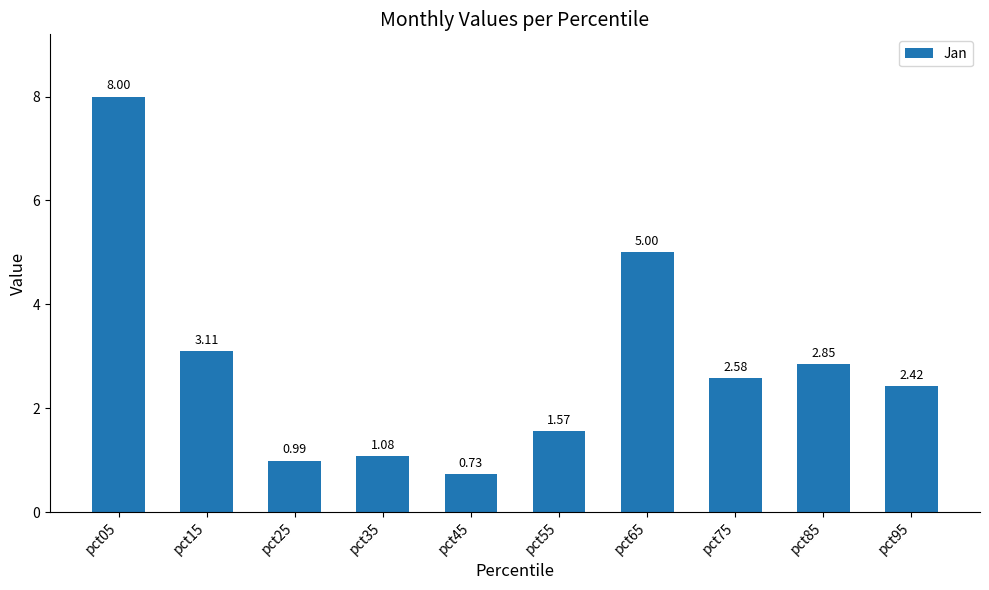

Rank the categories by value from lowest to highest.

pct45, pct25, pct35, pct55, pct95, pct75, pct85, pct15, pct65, pct05